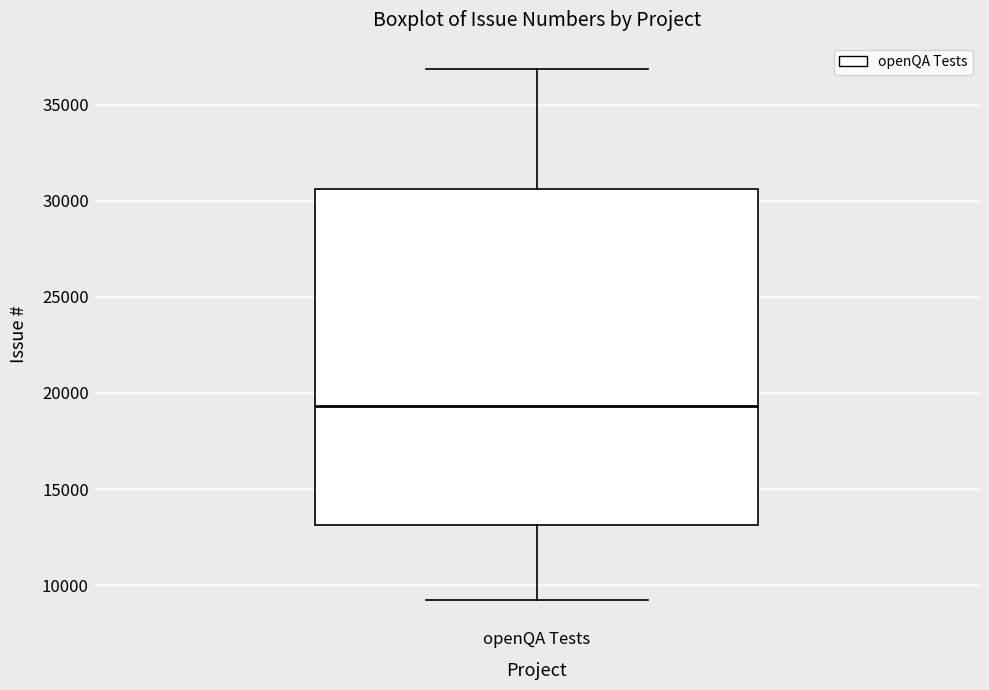

Where is the lower edge of the box for openQA Tests on the y-axis? The values are not printed on the chart, so give them approximately, as read against the axis.

13000